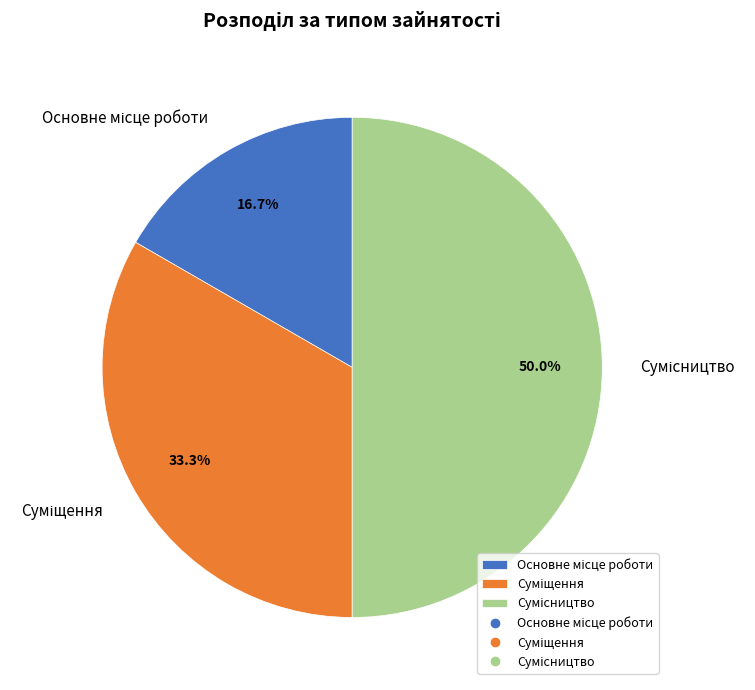

How many segments does this pie chart have?

3